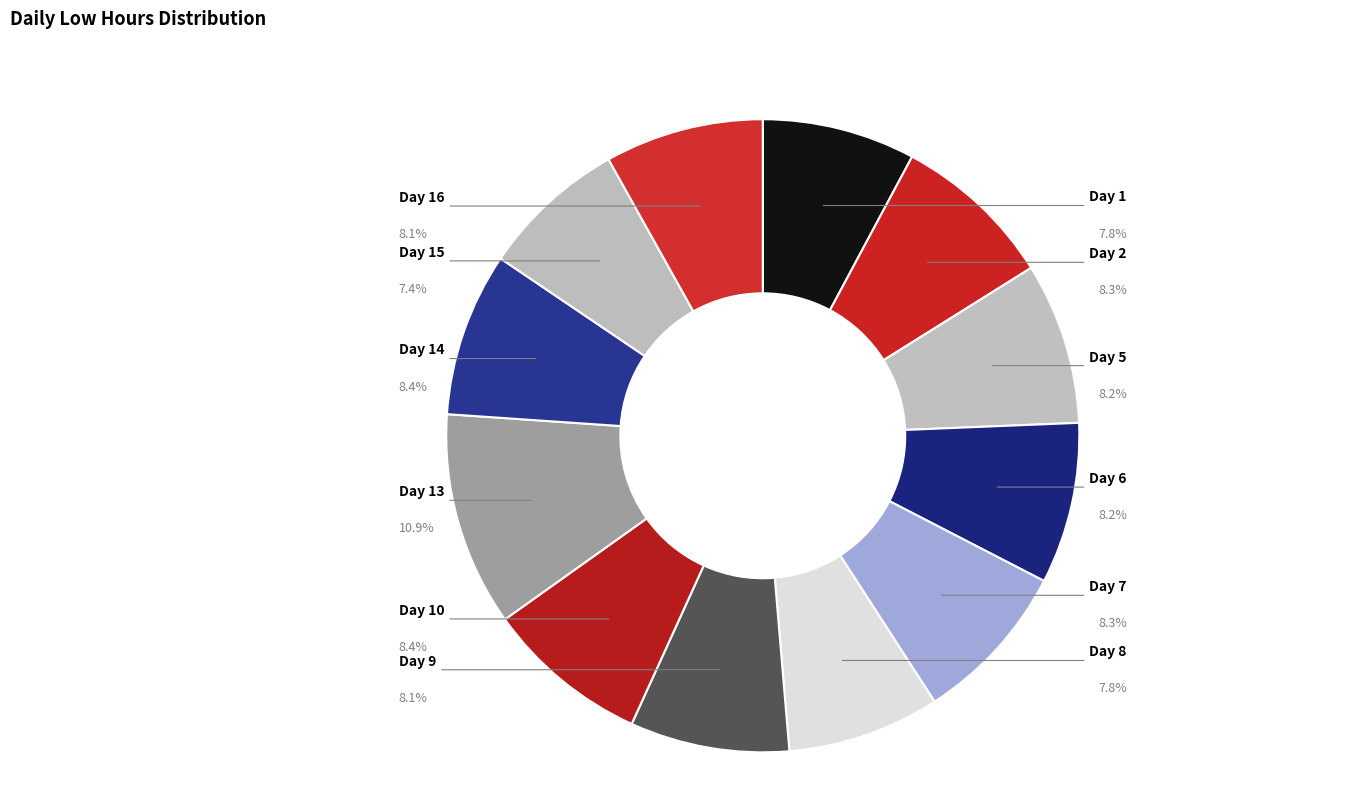

Is there any slice that represents more than half of the pie?

No